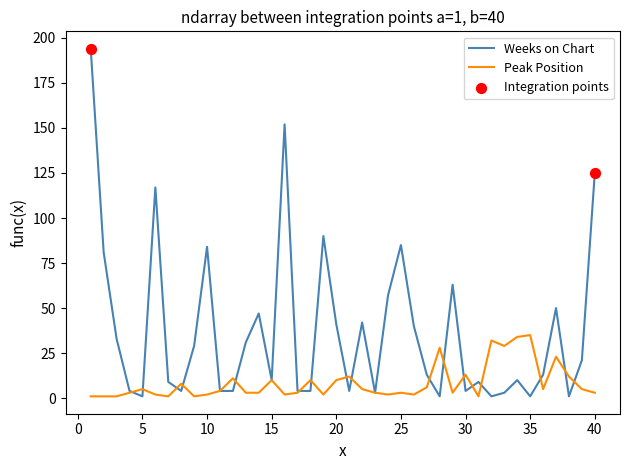

Which series has the largest total across all categories?

Weeks on Chart